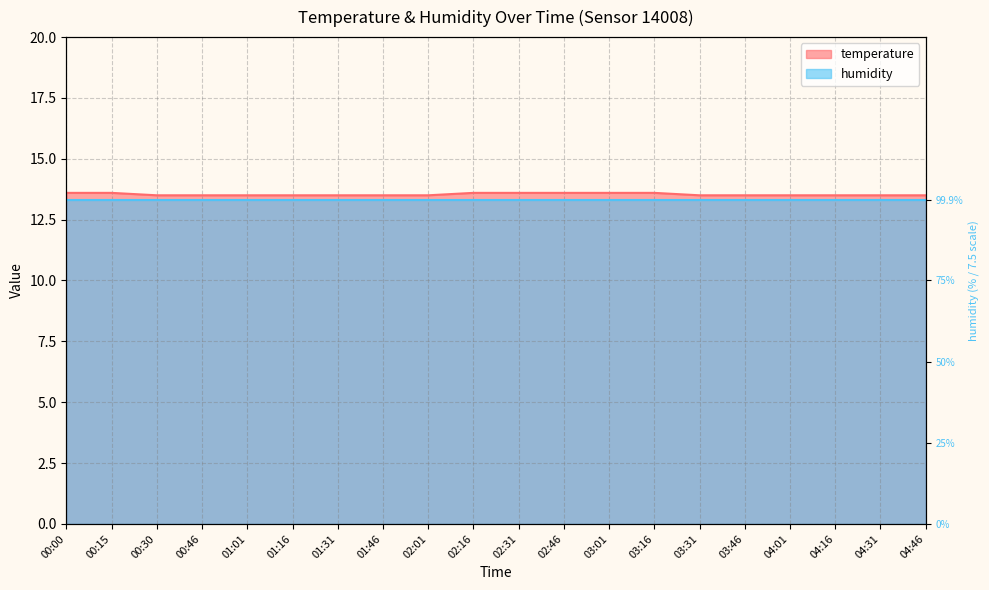

What is the greatest value displayed?

13.6